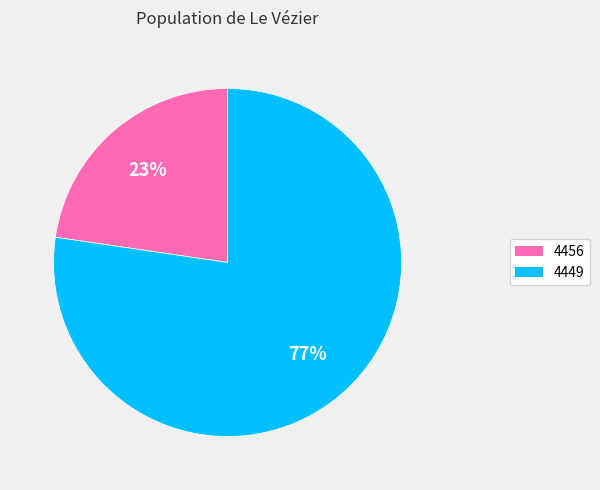

How many segments does this pie chart have?

2